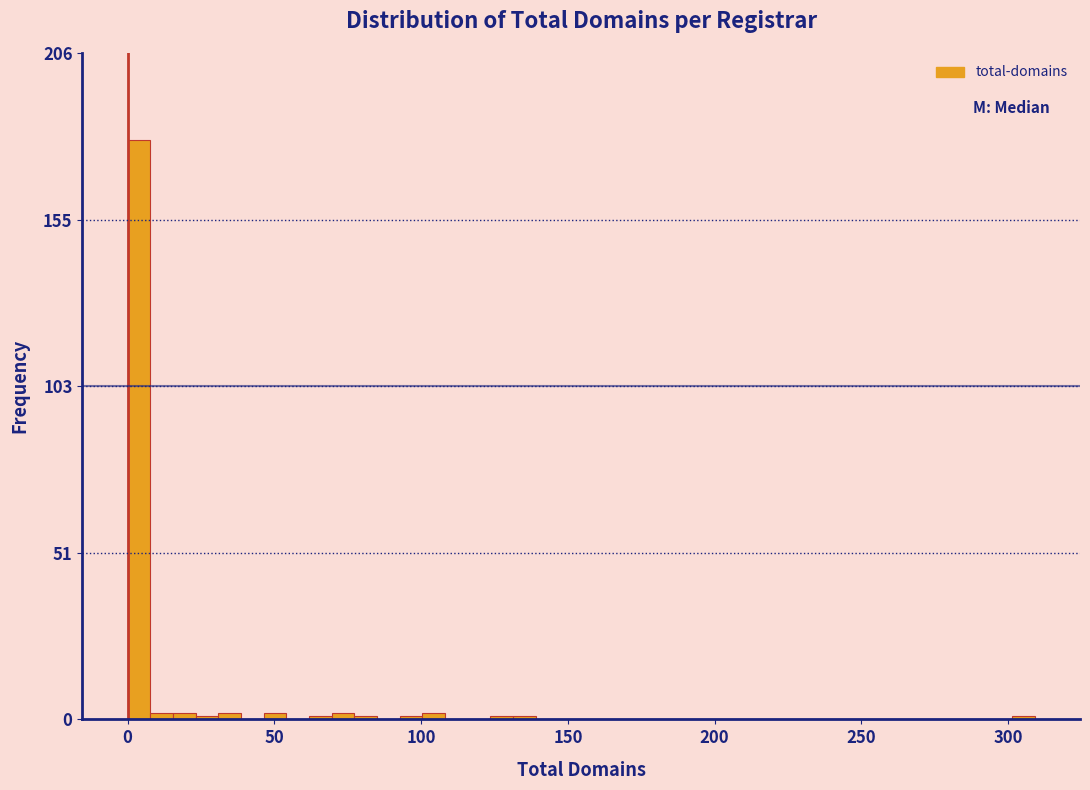

Around what value on the x-axis is the tallest bar? Give the approximate position of its centre, as read against the axis.

5